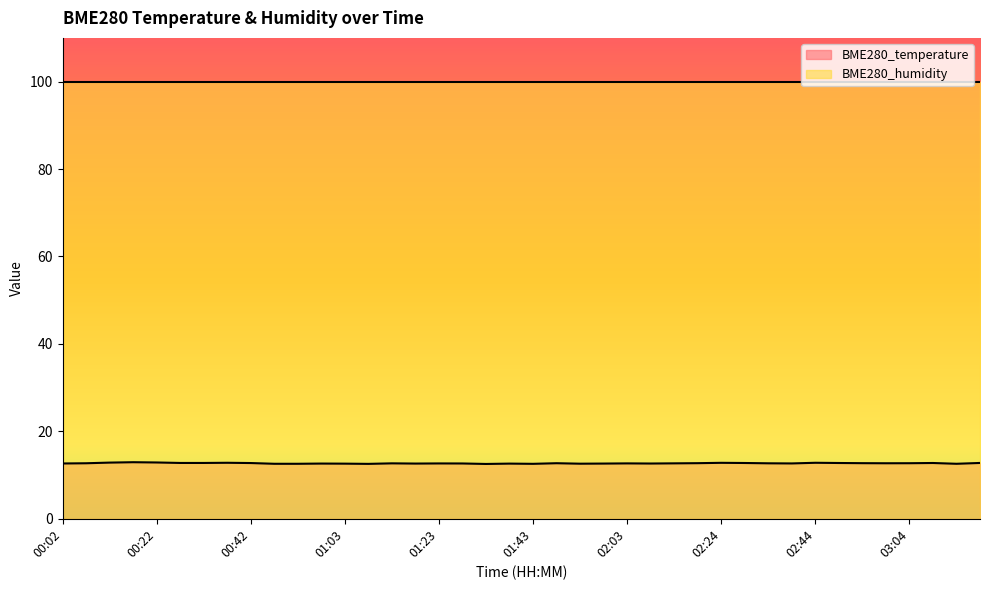

Between 01:33 and 02:49, which is larger?

02:49